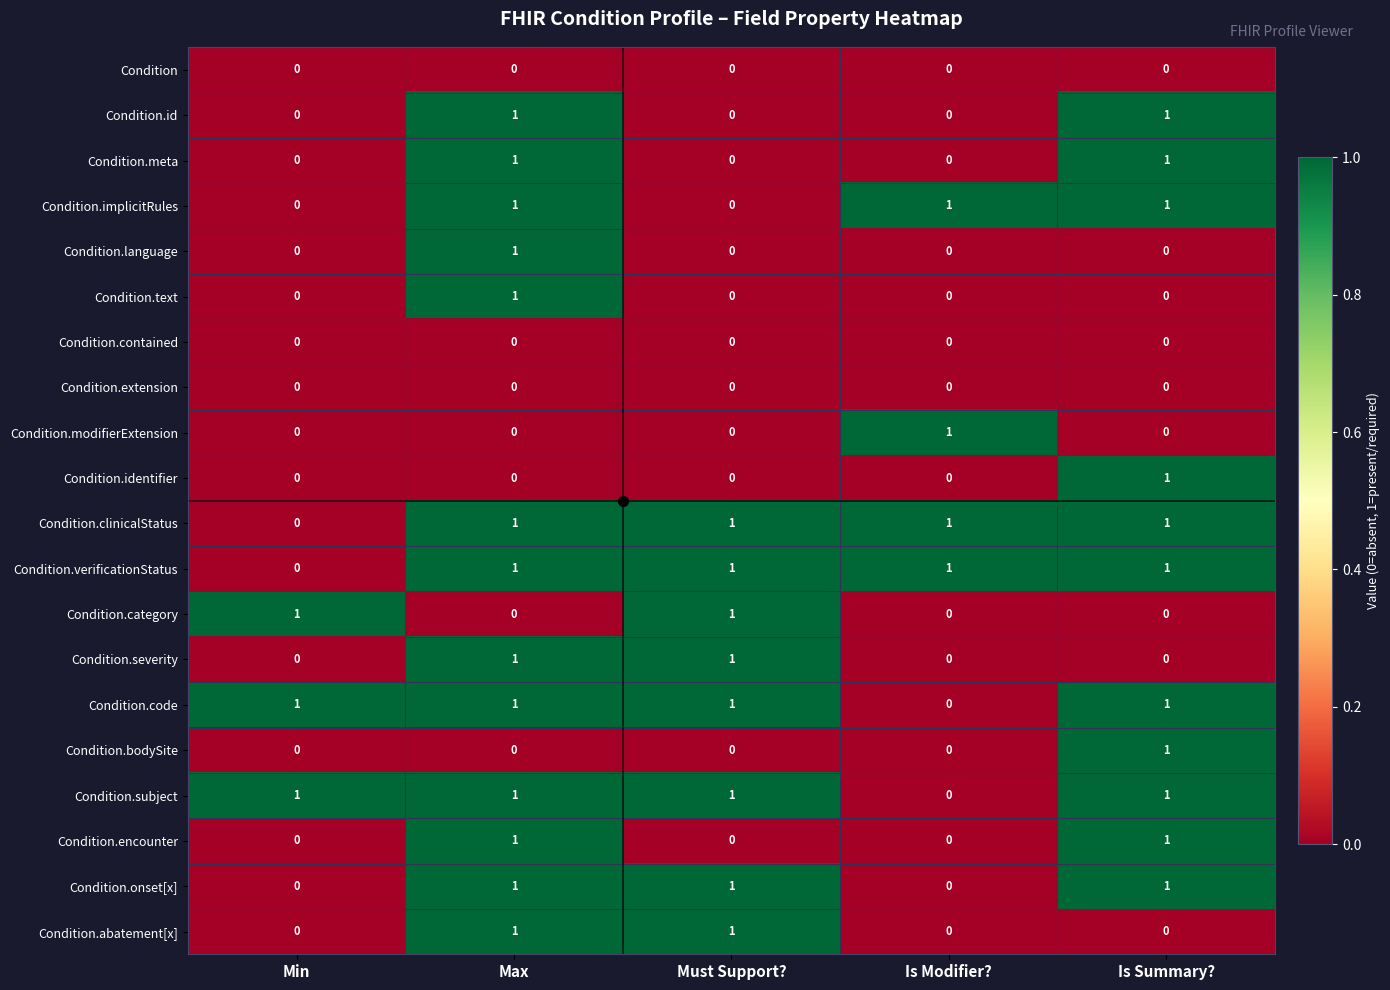

The value of Condition.subject at Max is 1. True or false?

True